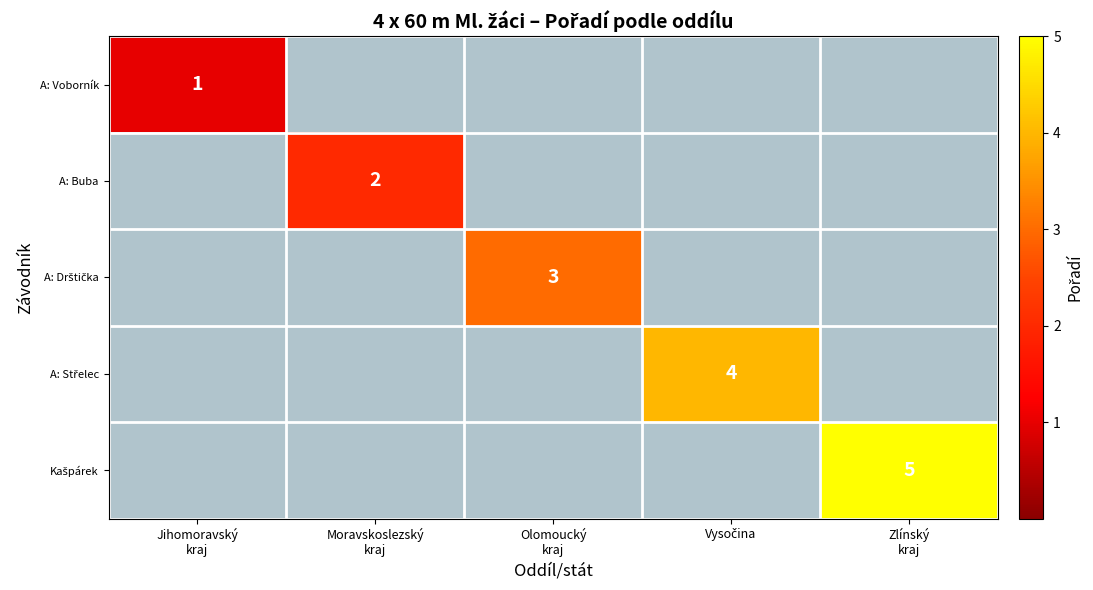

At how many categories does at least one series exceed 1?

4